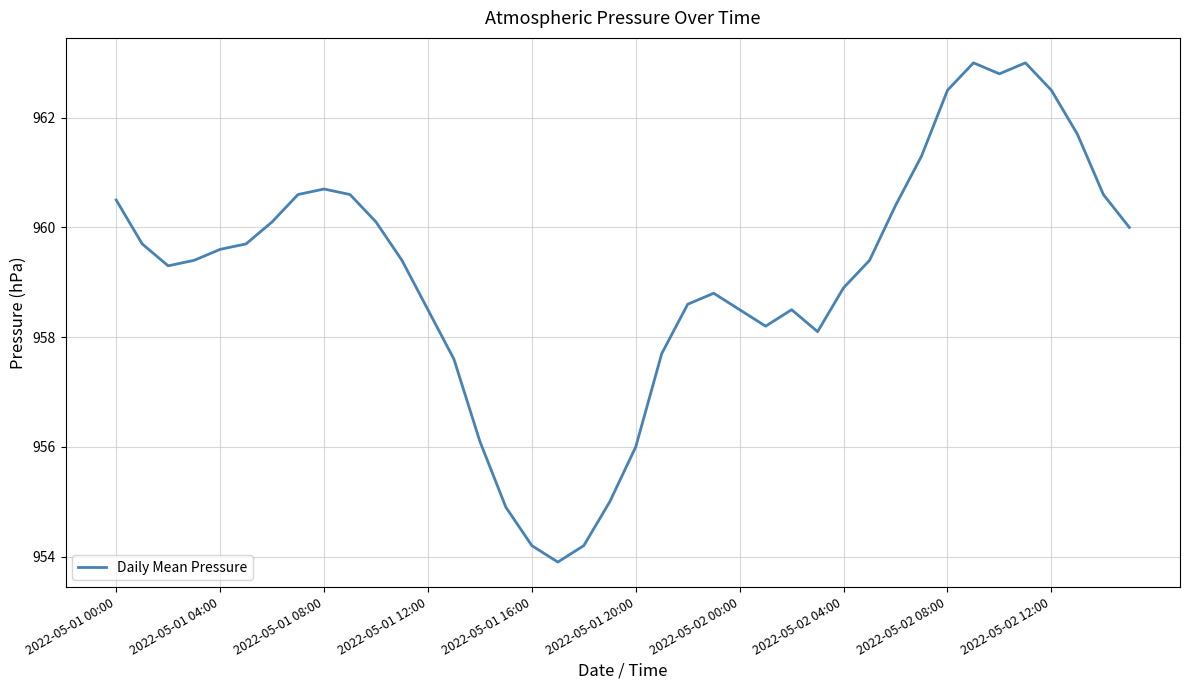

What is the difference between the maximum and minimum values?

9.1